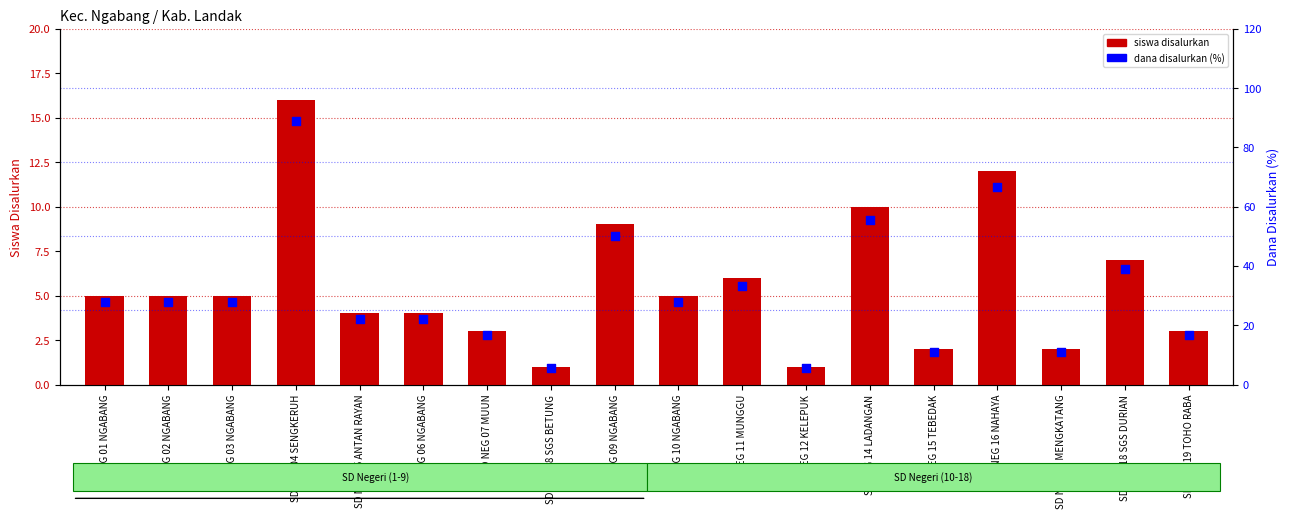

At which category is the sum across all series the highest?

SD NEG 04 SENGKERUH